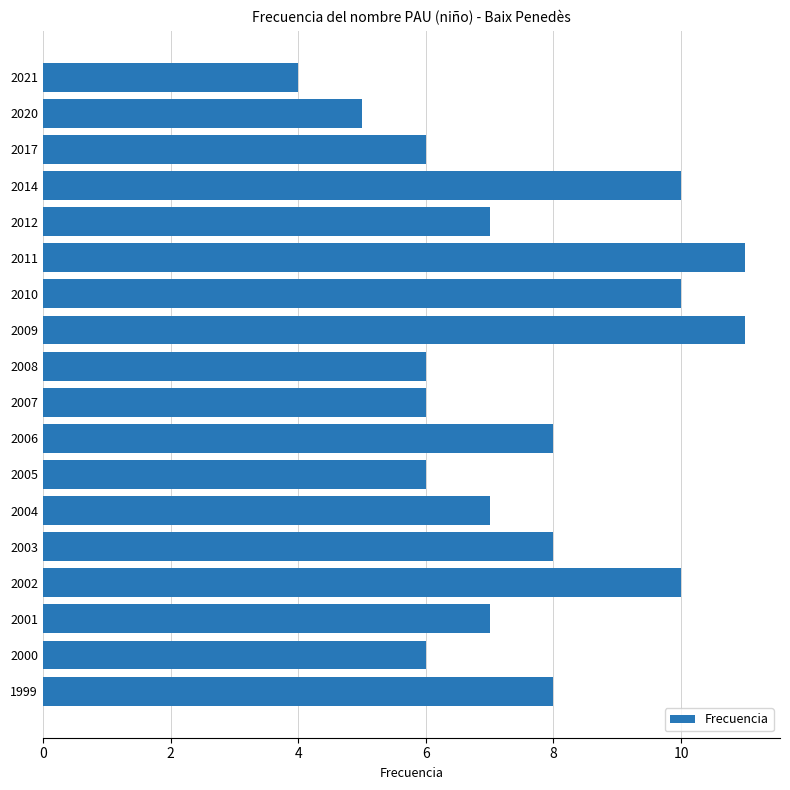

What is the value of the 2nd bar from the top?

5